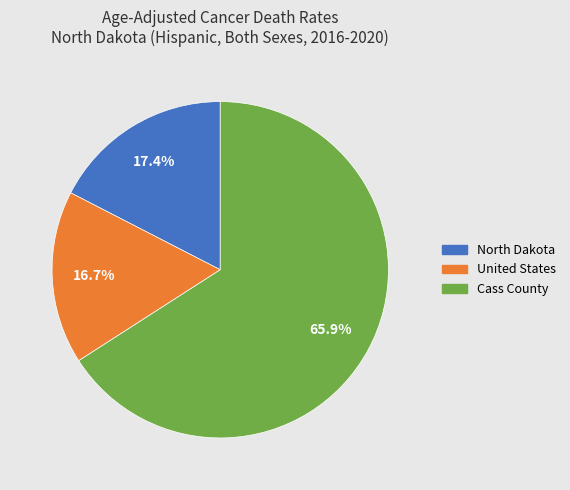

Which slice is the largest?

Cass County